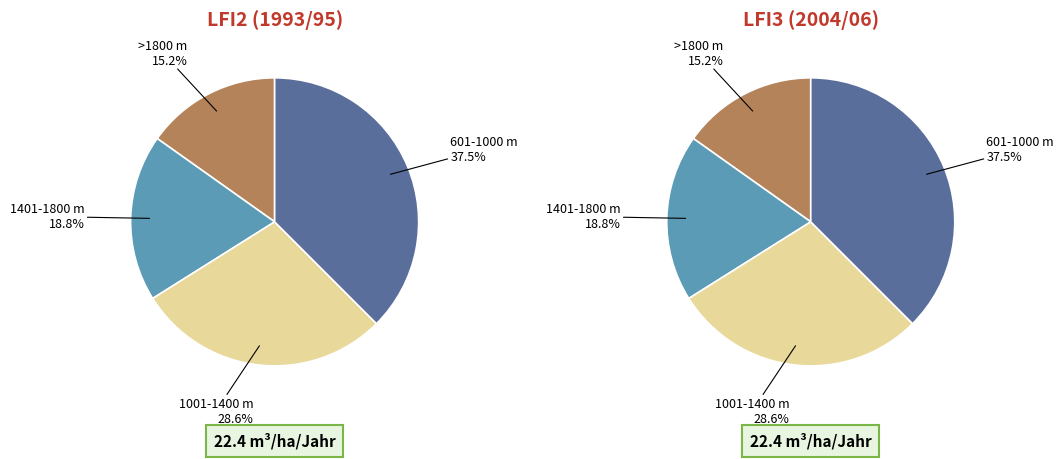

The nicht bestimmbar slice represents 6% of the pie. True or false?

False